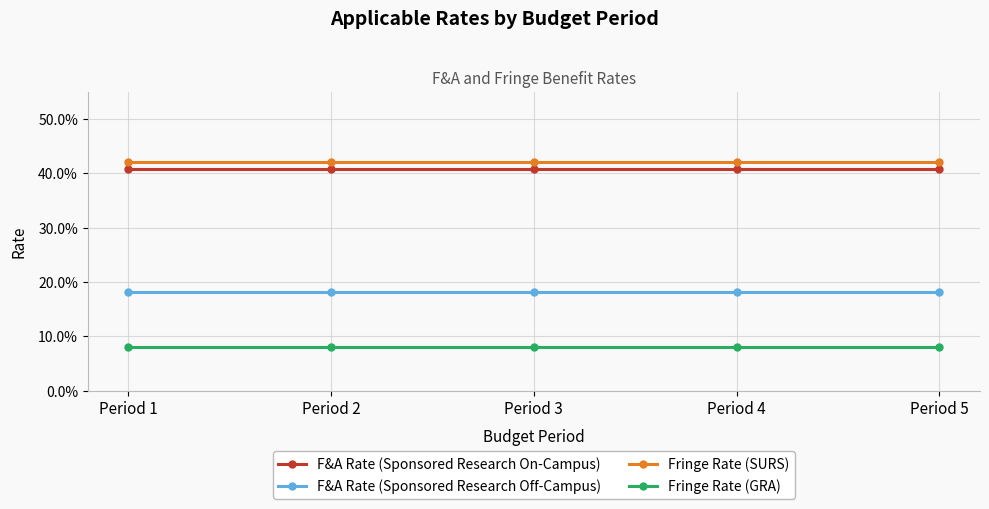

Between Period 3 and Period 5, which series saw the biggest shift?

F&A Rate (Sponsored Research On-Campus)